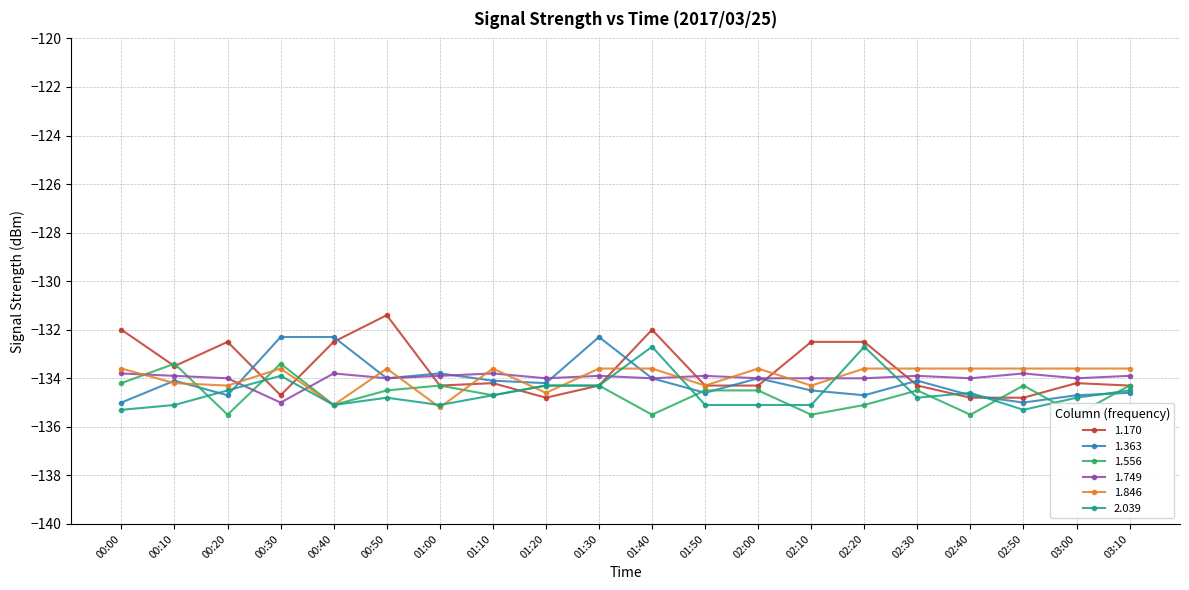

Where is the first local minimum for 1.170?

00:10